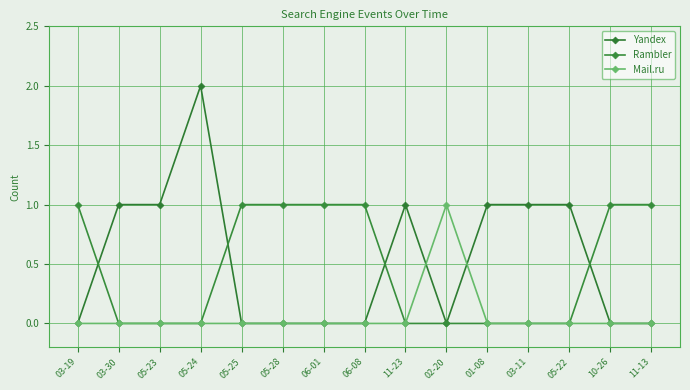

Which has a higher value, 05-23 or 11-23?

05-23